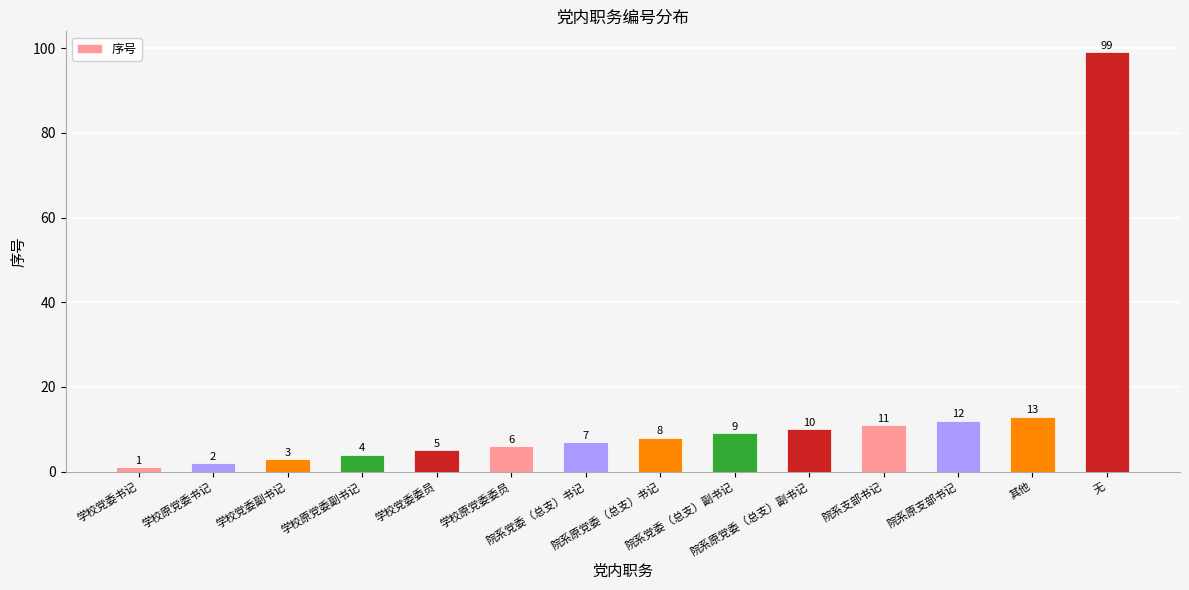

Read the value at 学校原党委副书记, to the nearest 5.

5